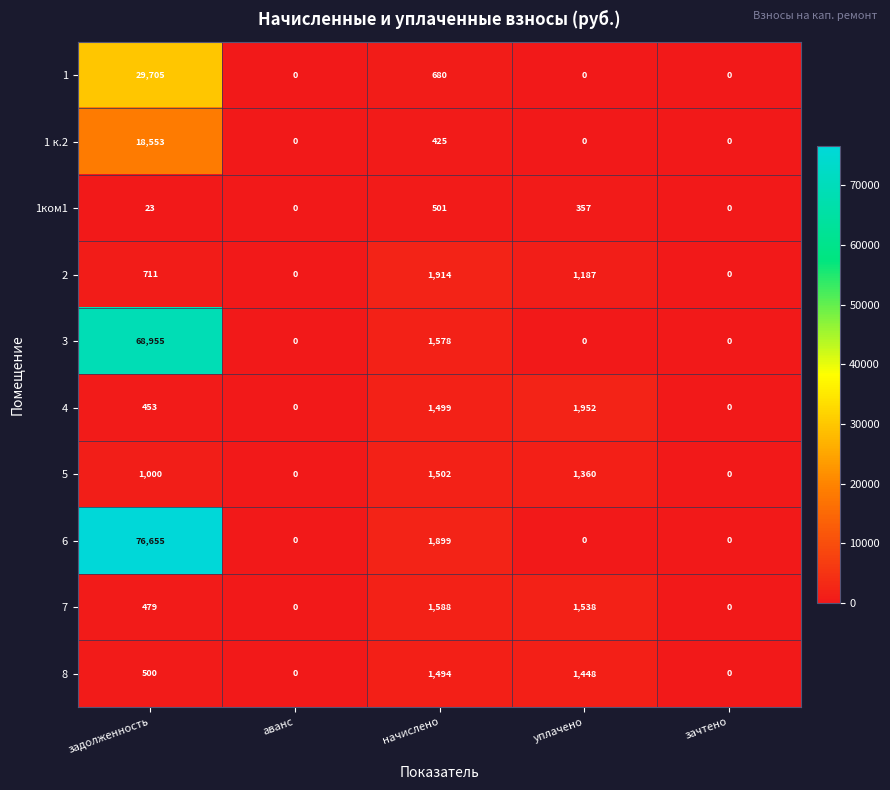

How many distinct data groups are displayed?

10